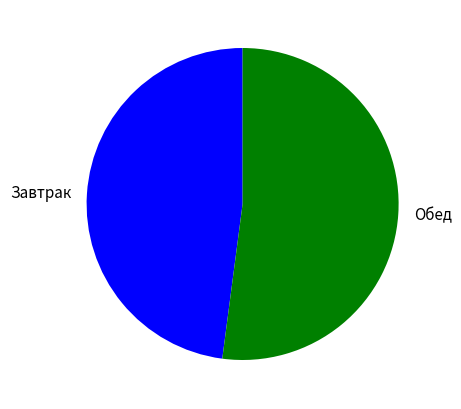

Which category has the smallest portion of the pie?

Завтрак